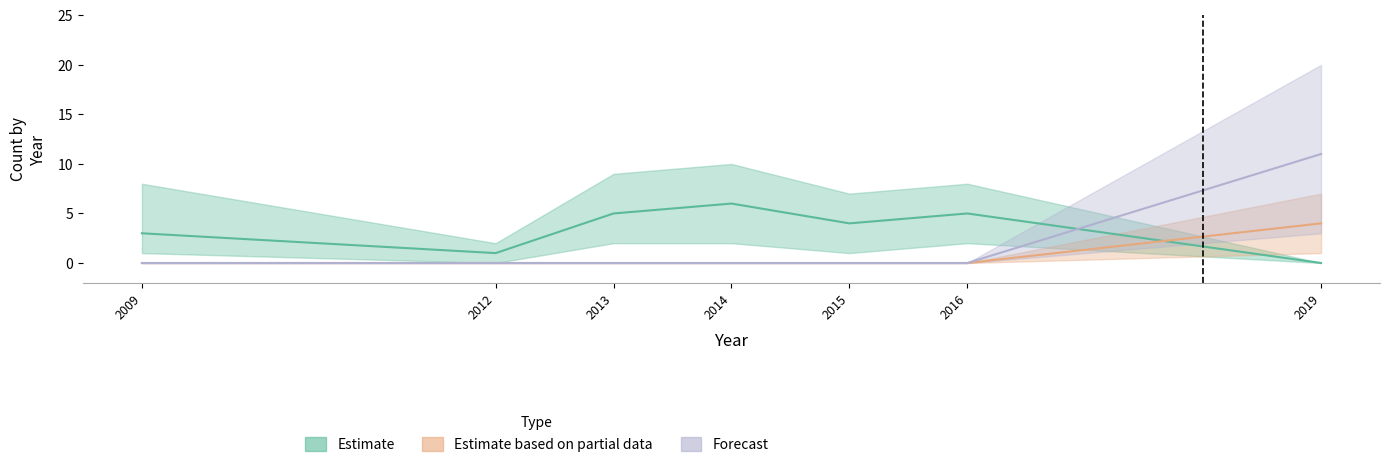

Reading left to right, extract all data points from this chart.

Estimate: 2009=3	2012=1	2013=5	2014=6	2015=4	2016=5	2019=0
Estimate based on partial data: 2009=0	2012=0	2013=0	2014=0	2015=0	2016=0	2019=4
Forecast: 2009=0	2012=0	2013=0	2014=0	2015=0	2016=0	2019=11